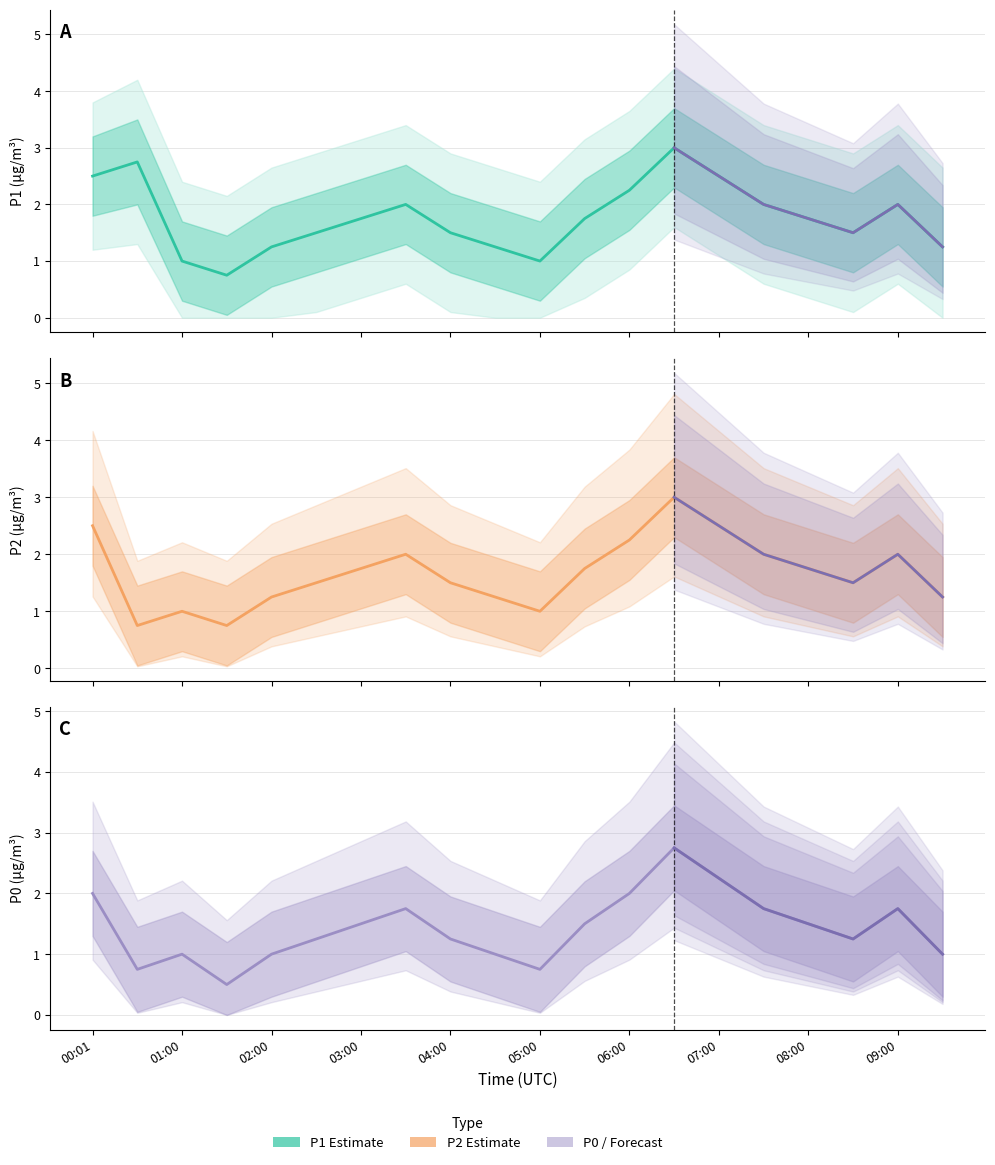

How many values in the P2 series exceed 1?

16